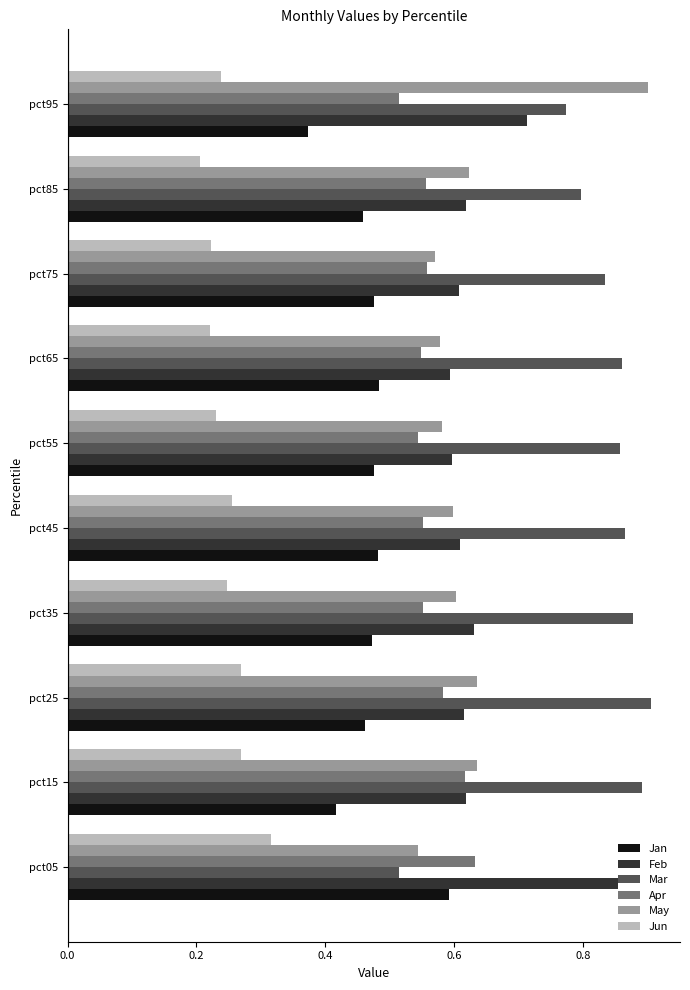

Is it true that Feb equals 0.6 at pct45?

True